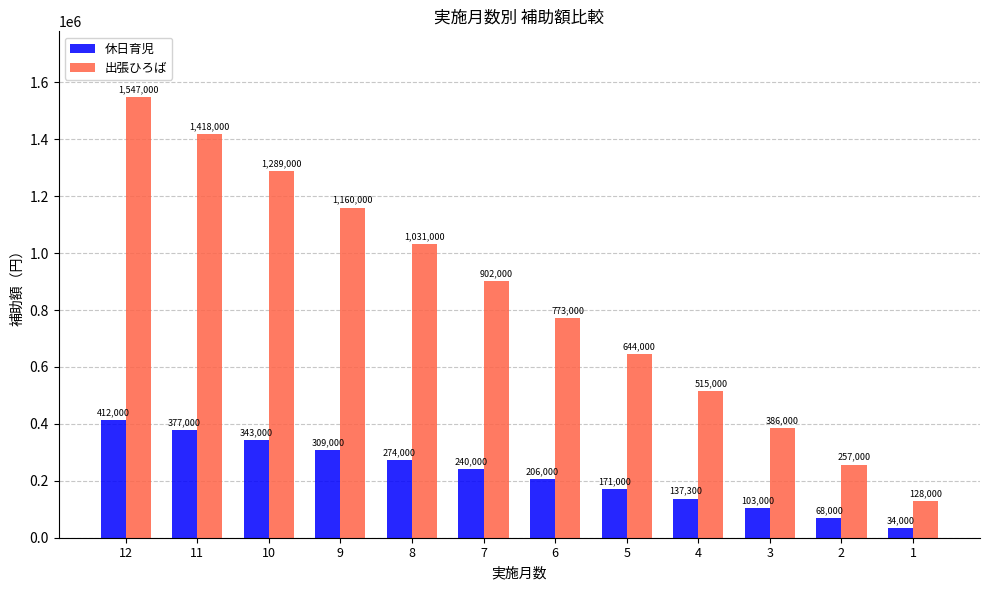

Rank the categories by 出張ひろば value from lowest to highest.

1, 2, 3, 4, 5, 6, 7, 8, 9, 10, 11, 12